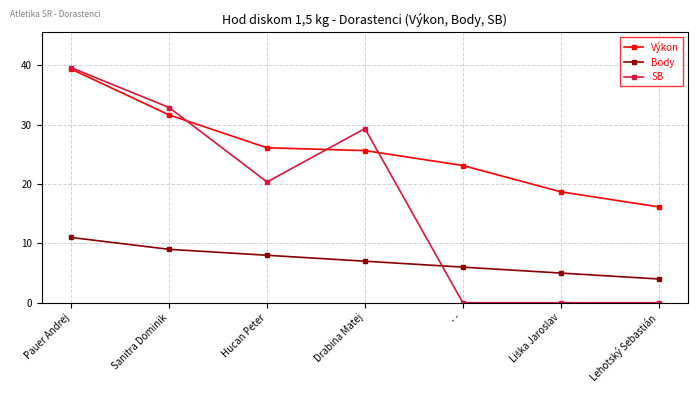

What is the difference between the second highest and second lowest values in the Výkon series?

13.0